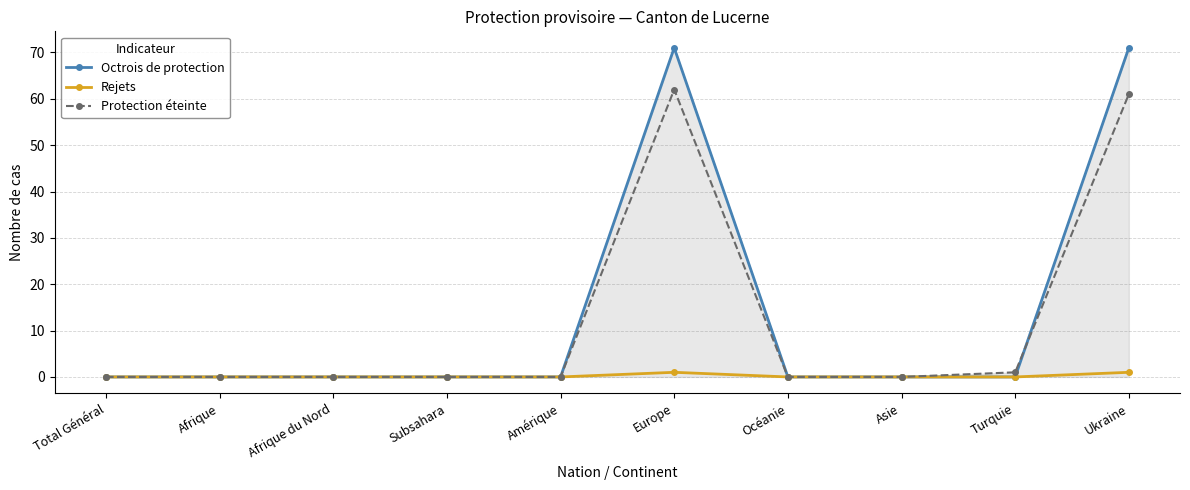

The value of Protection éteinte at Afrique du Nord is 0. True or false?

True